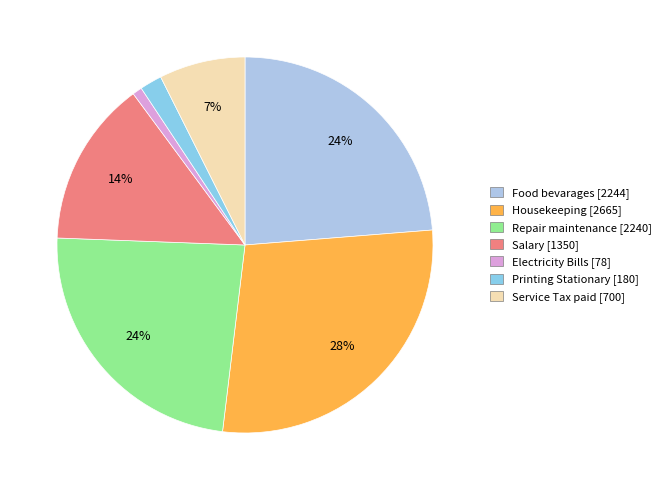

How many segments does this pie chart have?

7